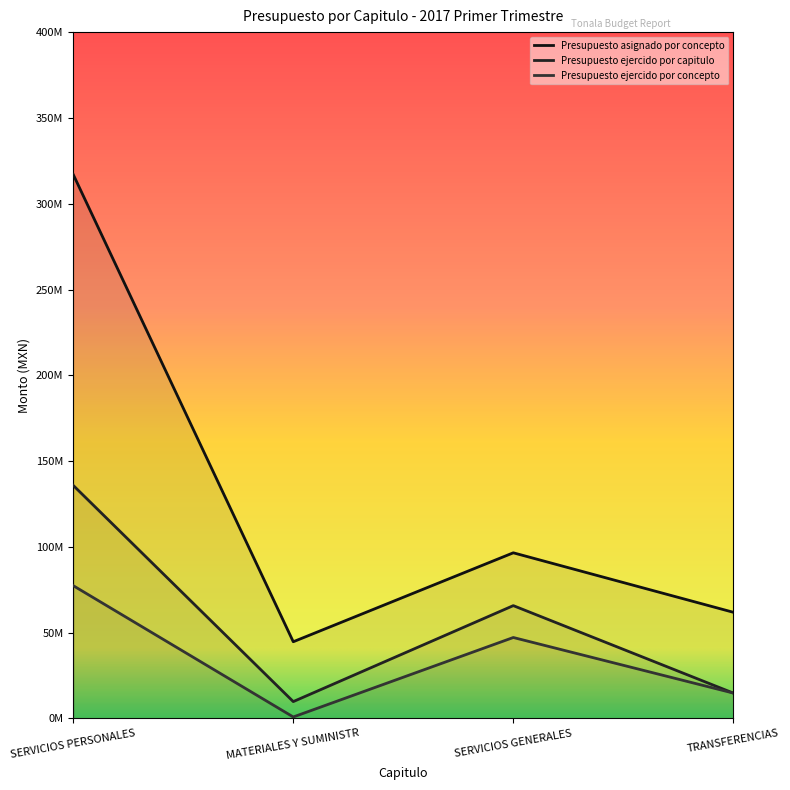

How many distinct data groups are displayed?

3